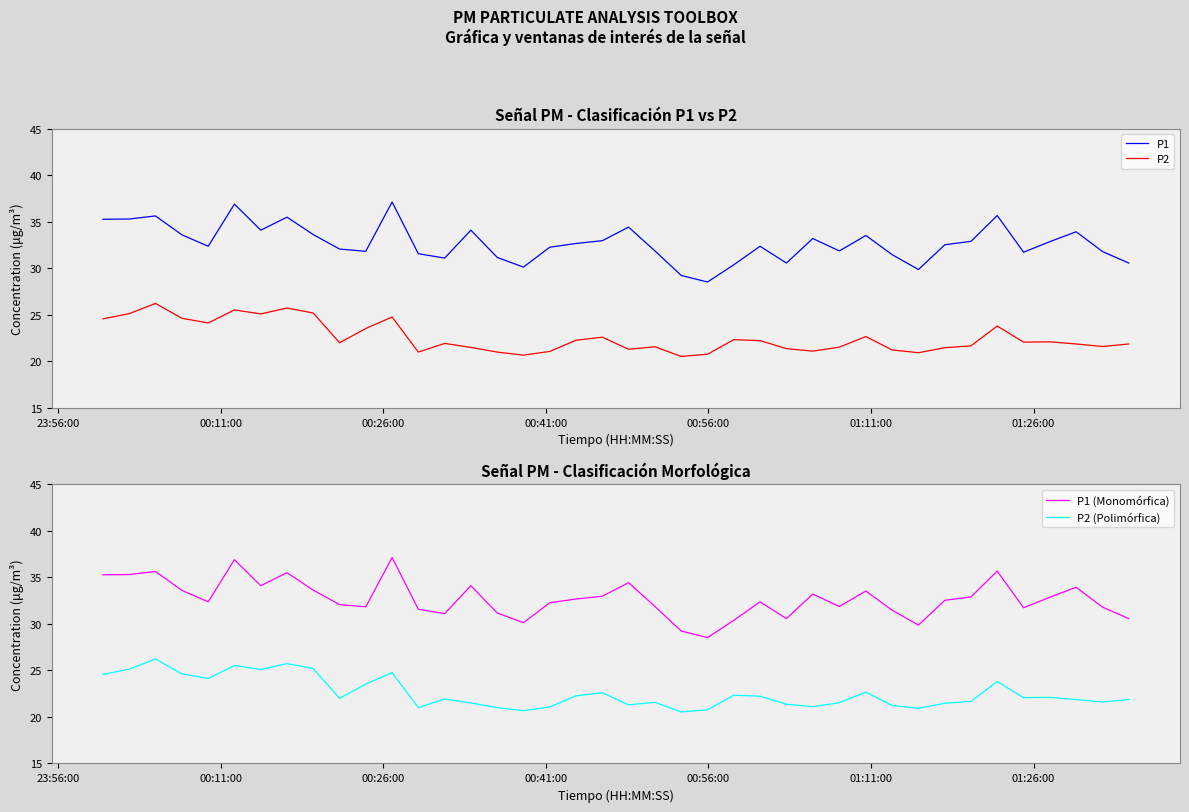

In P2 (Polimórfica), how many points are higher than both neighbors (excluding endpoints)?

11